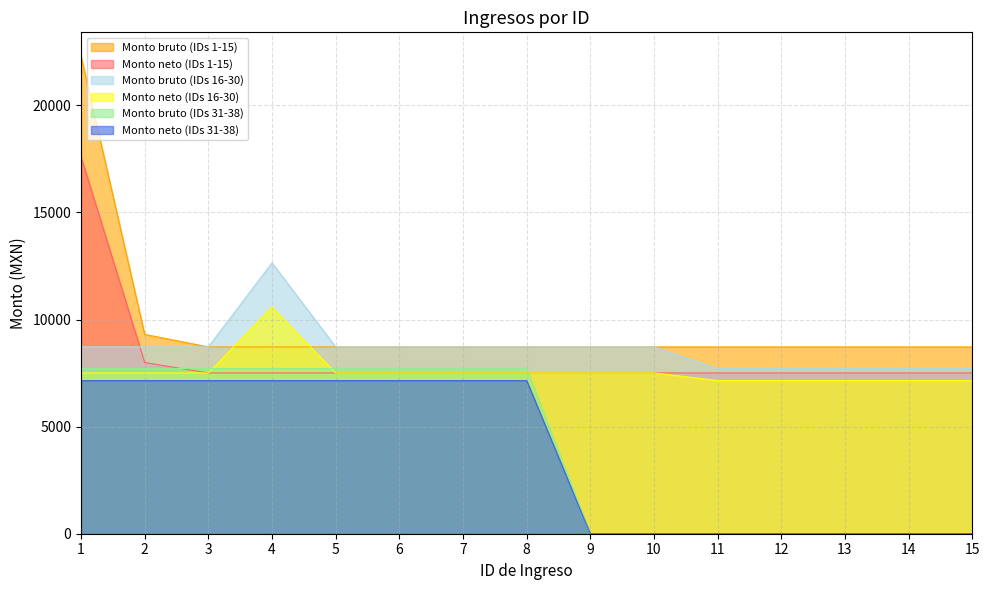

True or false: Monto neto (IDs 31-38) and Monto bruto (IDs 1-15) intersect in this chart.

False